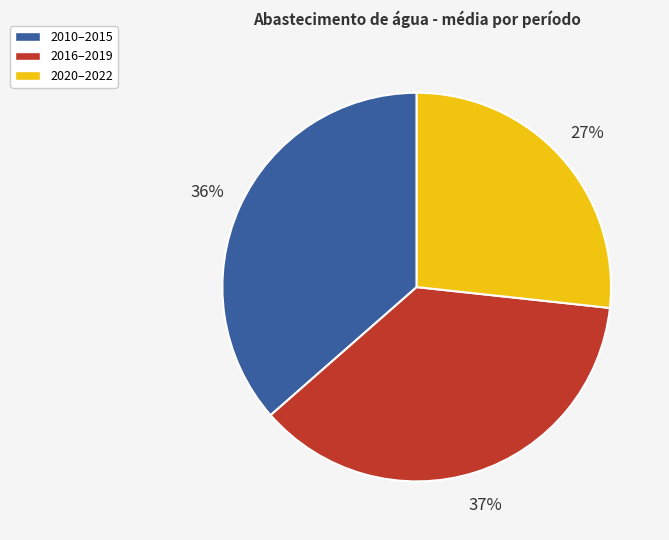

What is the smallest slice in the pie chart?

2020–2022